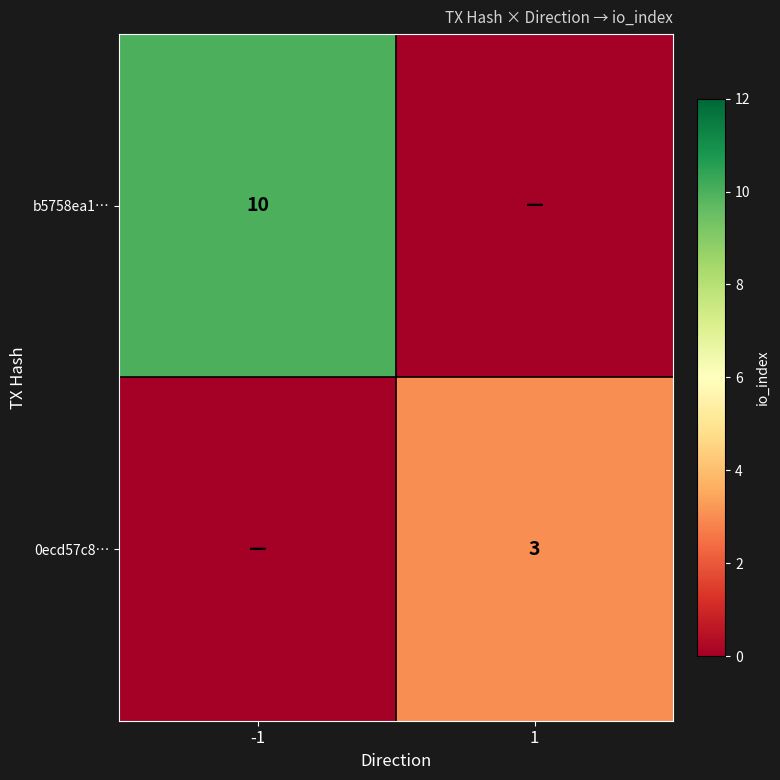

True or false: b5758ea1… has a value of 18 at -1.

False